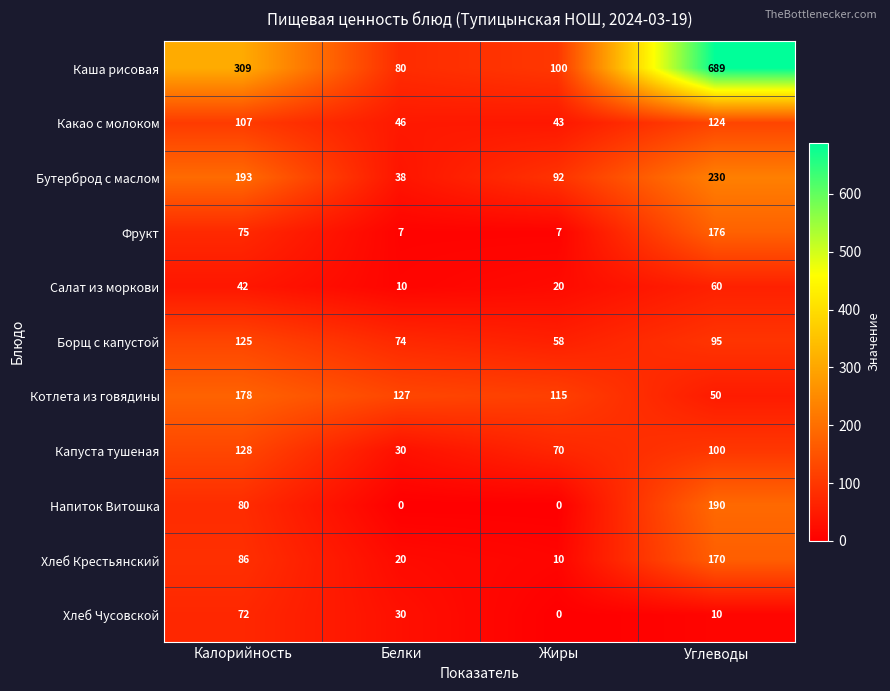

Which category has the highest value in the Борщ с капустой series?

Калорийность